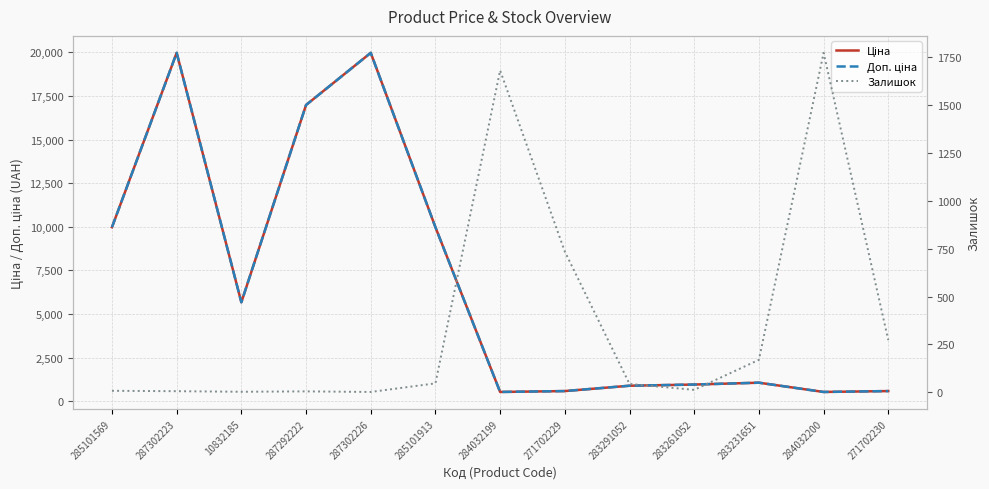

What is the highest value of the Доп. ціна series?

19964.2